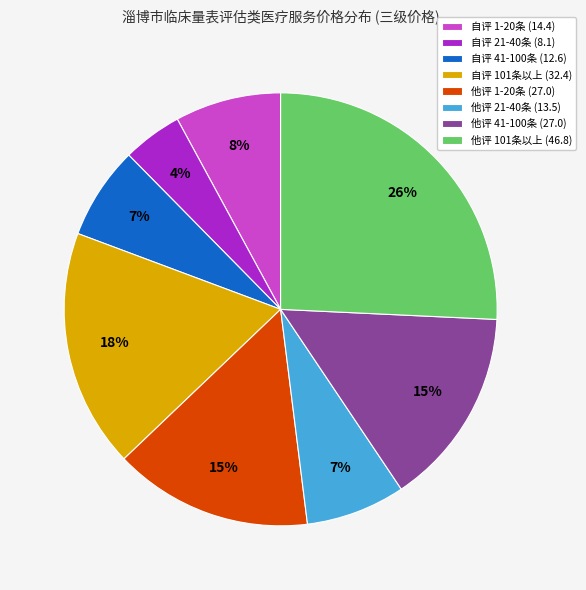

Is 自评 21-40条 (8.1) the majority of the pie?

No